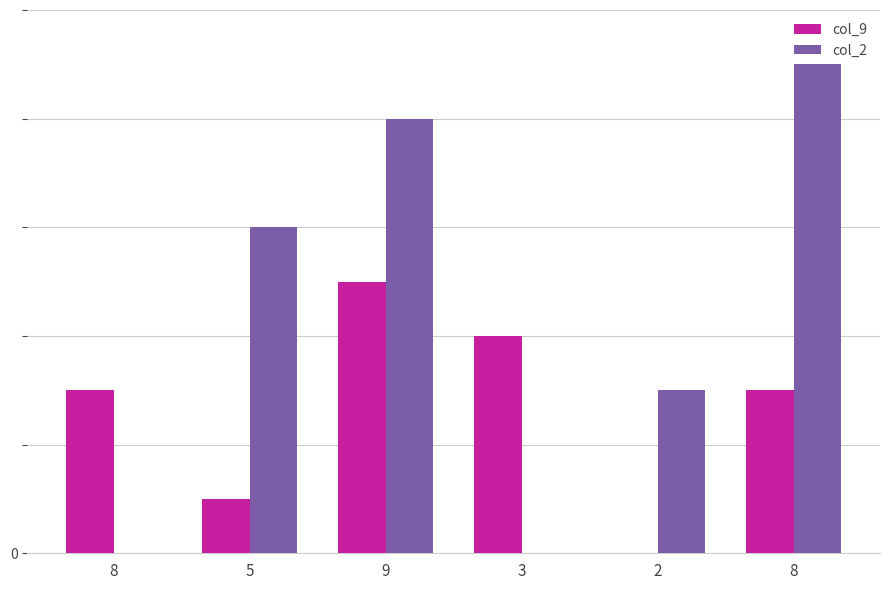

Reading left to right, transcribe all the data shown in this chart.

col_9: 3	1	5	4	0	3
col_2: 0	6	8	0	3	9